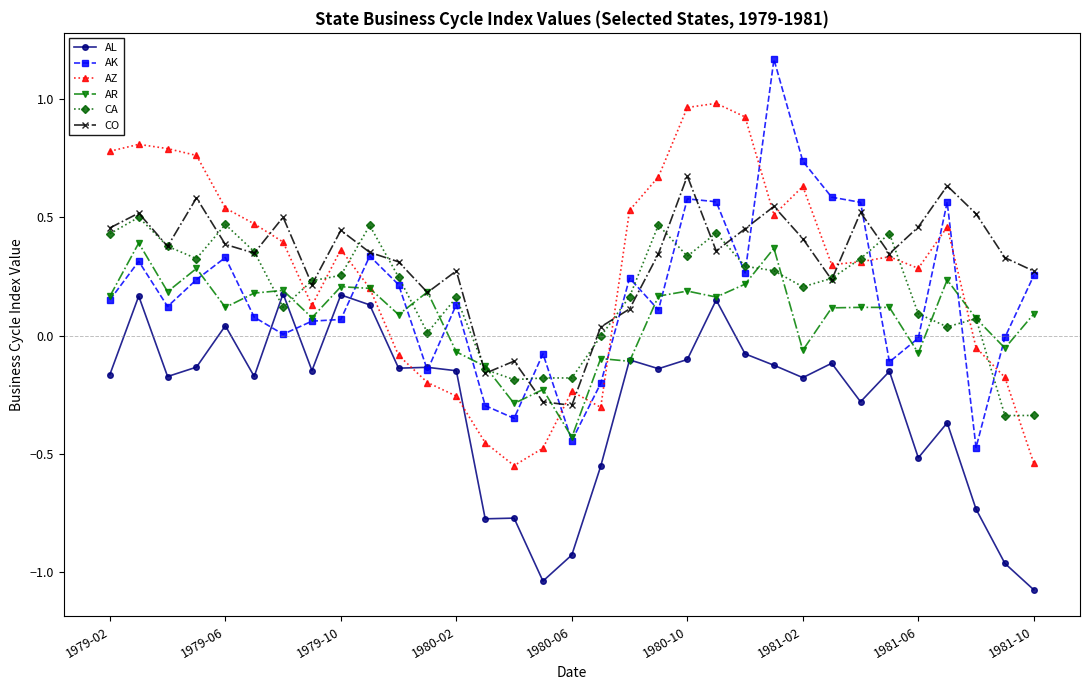

After their last crossing, which series has the higher values: CO or AZ?

CO